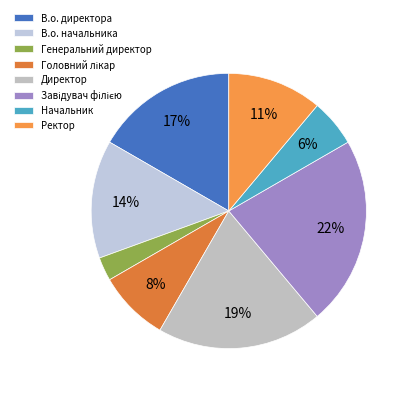

Count the number of slices in the pie.

8